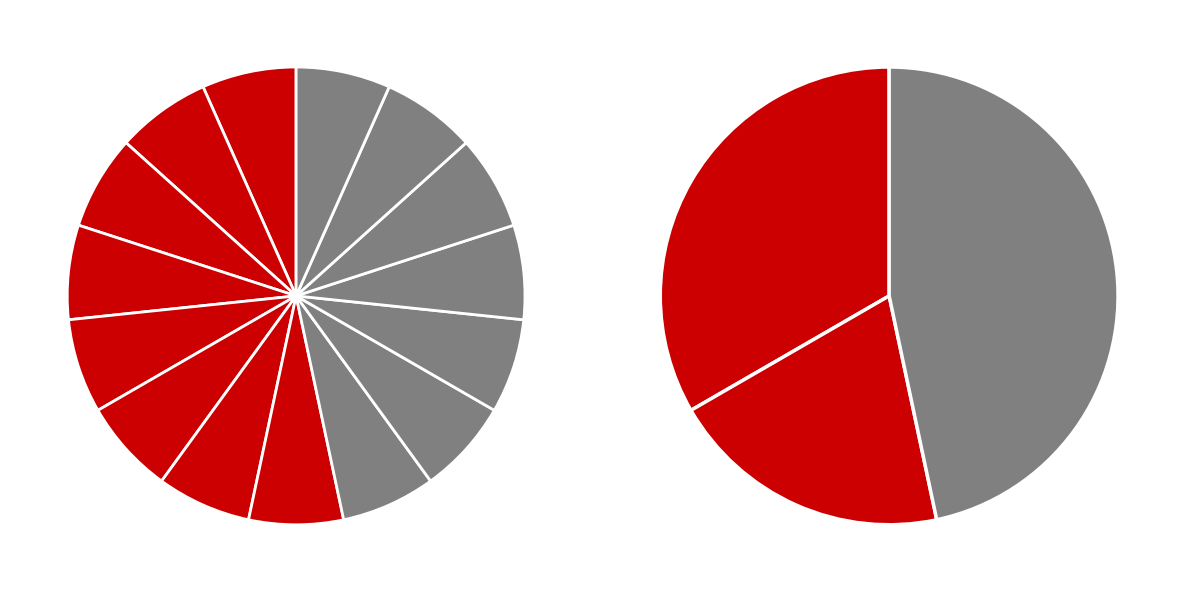

True or false: down accounts for 20% of the total.

True